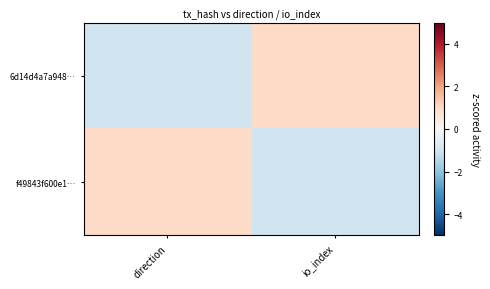

At how many categories does at least one series exceed 0?

2